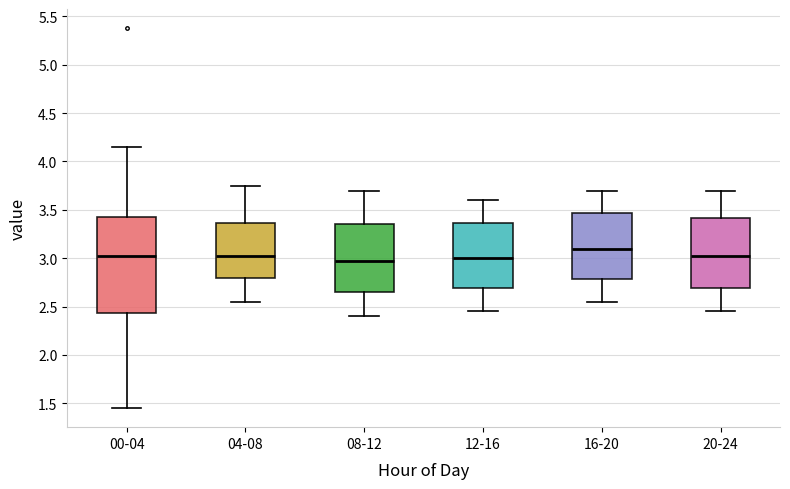

Reading left to right, transcribe this box plot: for each box, give where its median line is, the range the box spans, and where its two whiskers end, as read against the y-axis. The values are not printed on the chart, so give them approximately, as read against the axis.

00-04: median 3.05, box 2.45 to 3.45, whiskers 1.45 to 4.15
04-08: median 3.05, box 2.80 to 3.35, whiskers 2.55 to 3.75
08-12: median 3.00, box 2.65 to 3.35, whiskers 2.40 to 3.70
12-16: median 3.00, box 2.70 to 3.35, whiskers 2.45 to 3.60
16-20: median 3.10, box 2.80 to 3.45, whiskers 2.55 to 3.70
20-24: median 3.05, box 2.70 to 3.40, whiskers 2.45 to 3.70